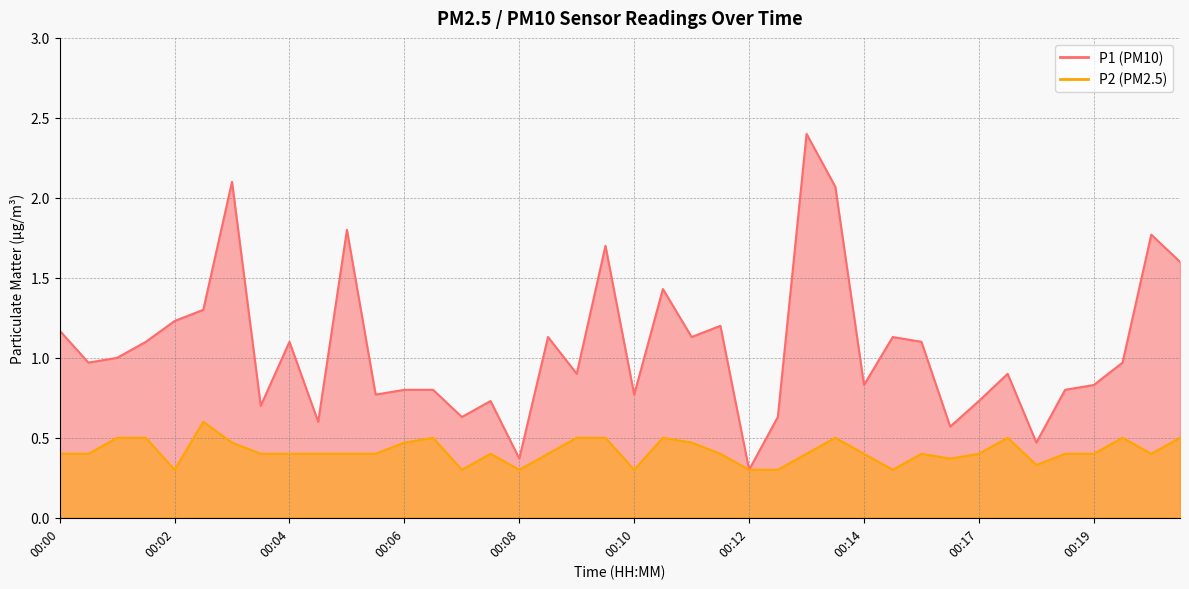

What is the sum of the P2 values at 00:18 and 00:18?

0.8